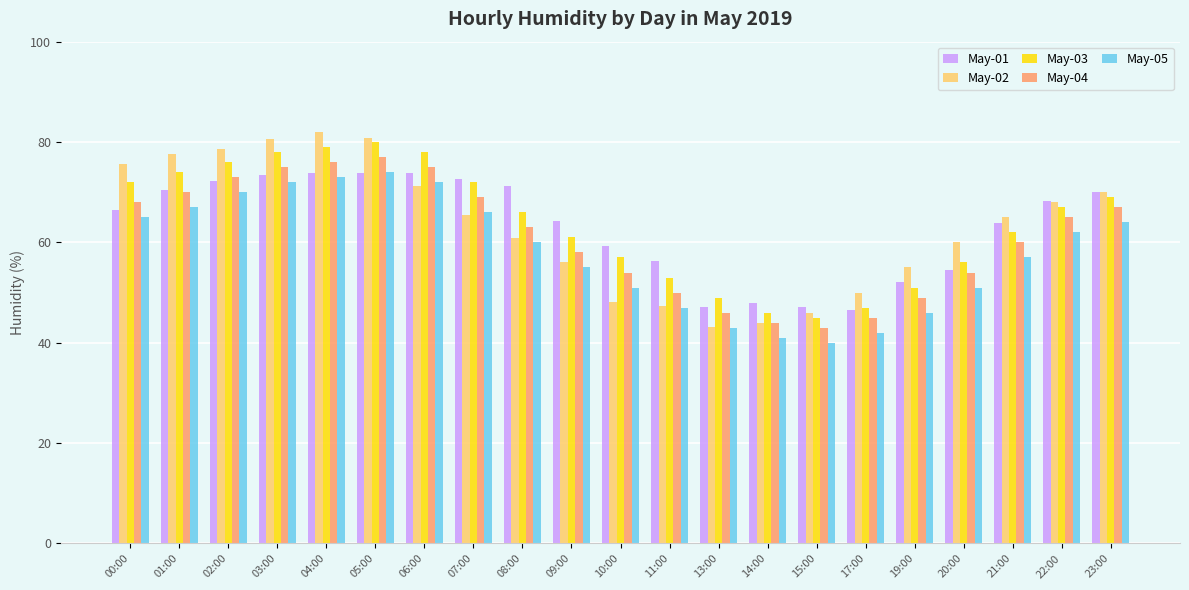

What is the difference between the maximum and minimum values in the May-05 series?

34.0